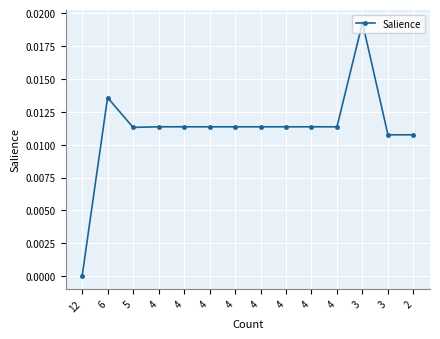

Is this an area chart (filled region under the line)?

No